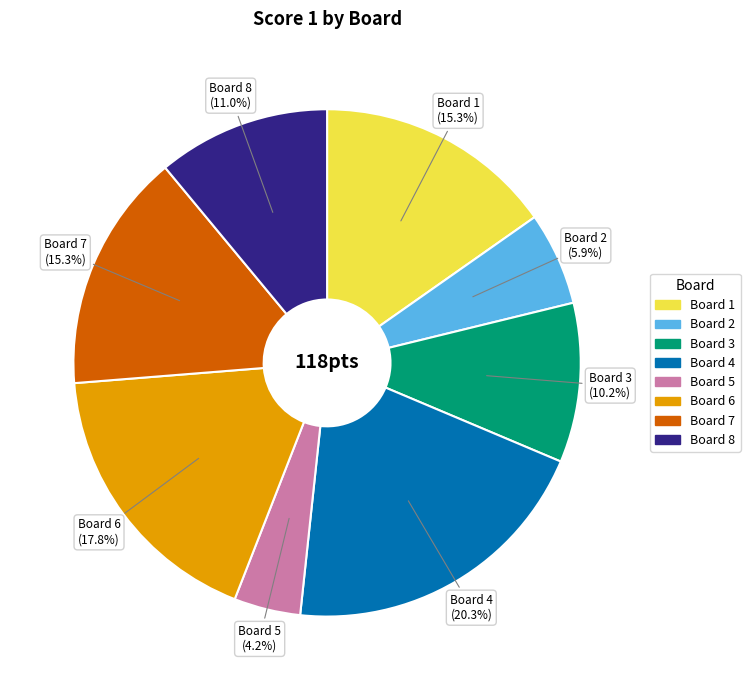

Combined, do Board 5 and Board 6 account for over 50%?

No